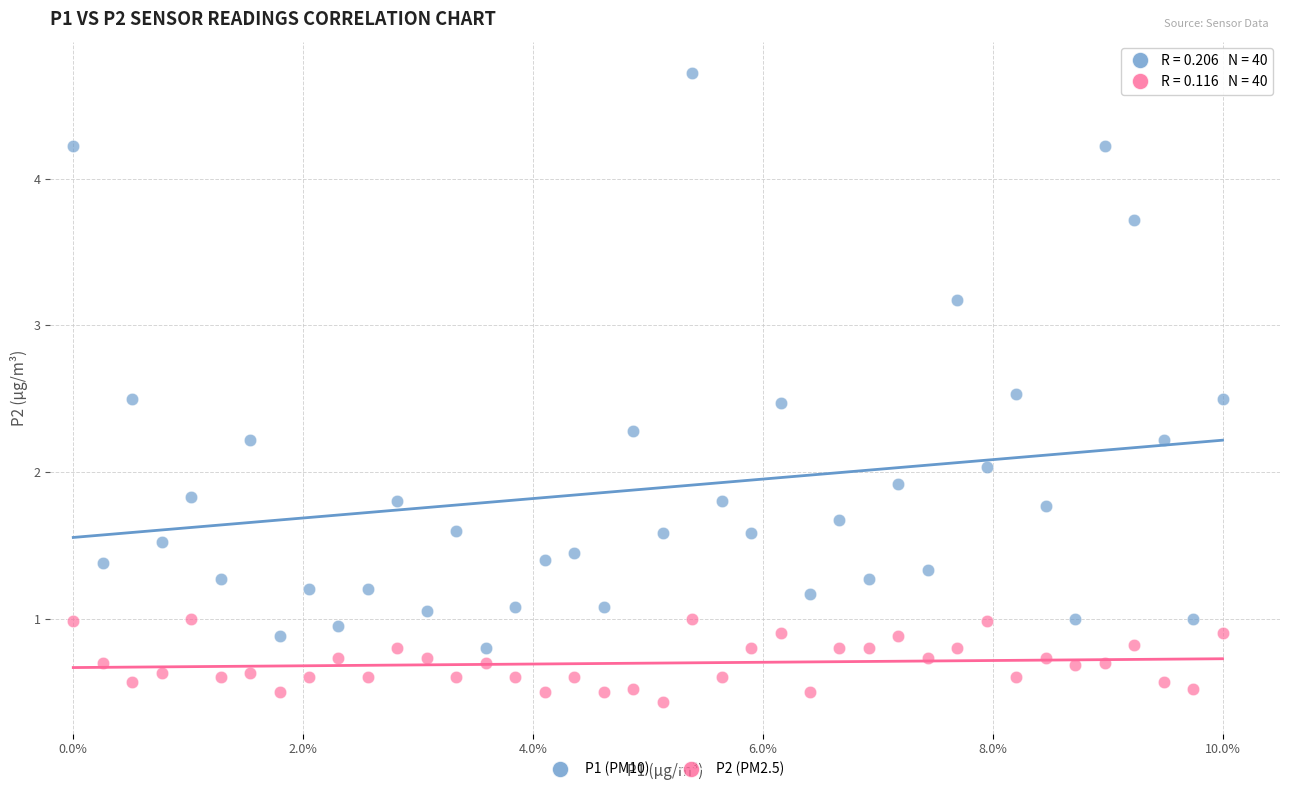

Across all data points, what is the range of X values (max minus min)?

1.0